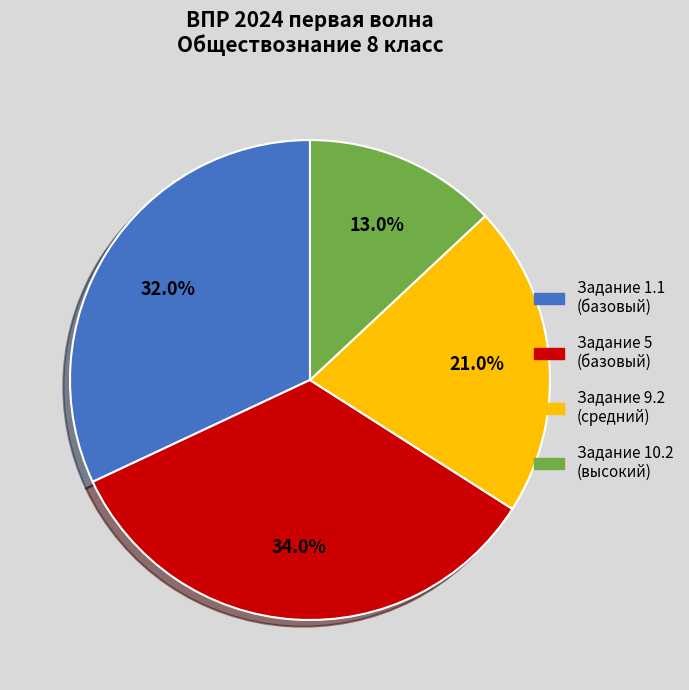

Is there any slice that represents more than half of the pie?

No